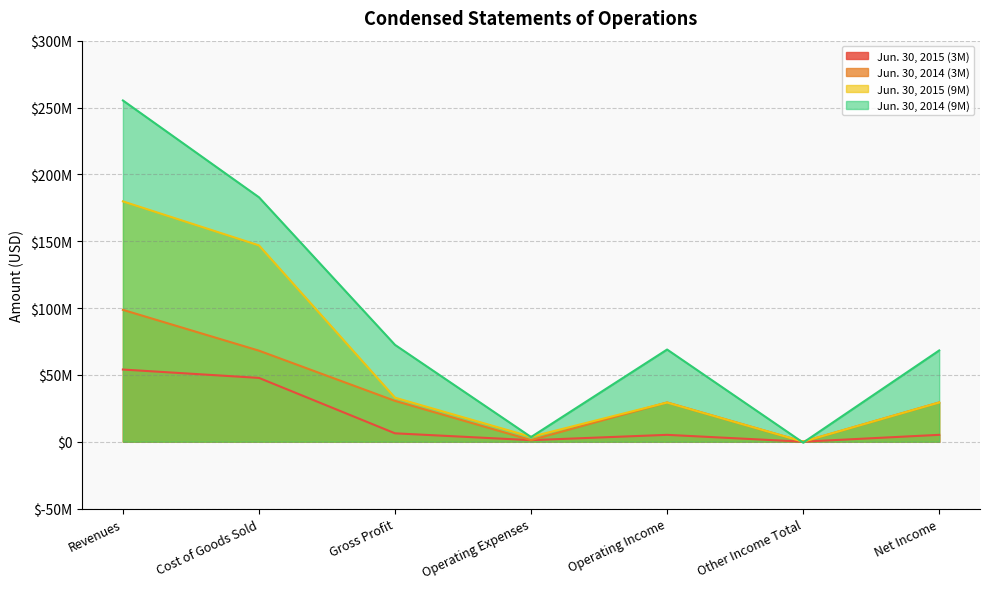

How many data points in Jun. 30, 2014 (9M) are above 68945965?

3